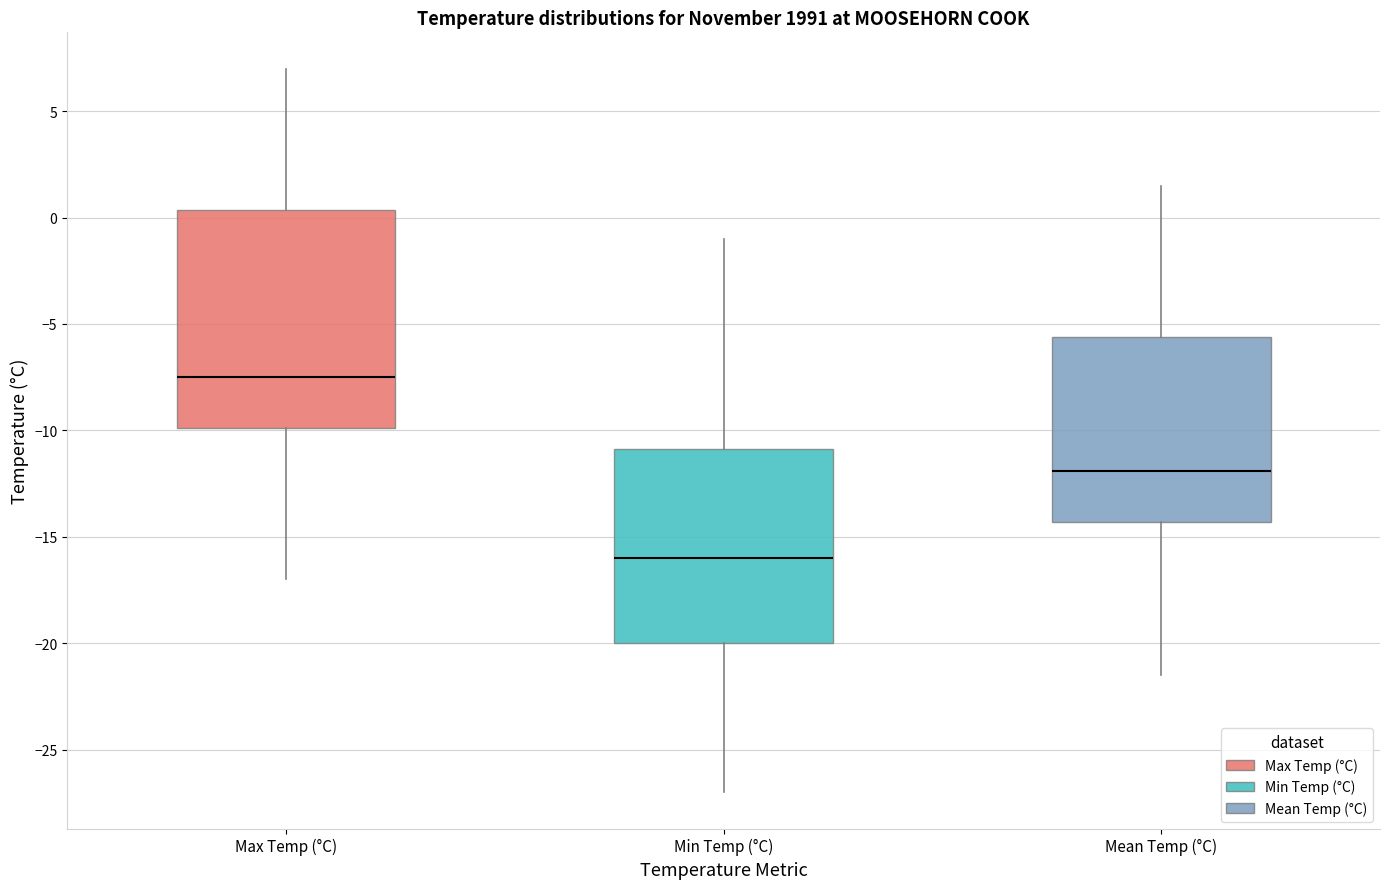

Reading left to right, read every box against the y-axis: the position of its median line, the range the box covers, and the ends of its whiskers. The values are not printed on the chart, so give them approximately, as read against the axis.

Max Temp (°C): median -7.5, box -10.0 to 0.5, whiskers -17.0 to 7.0
Min Temp (°C): median -16.0, box -20.0 to -11.0, whiskers -27.0 to -1.0
Mean Temp (°C): median -12.0, box -14.5 to -5.5, whiskers -21.5 to 1.5